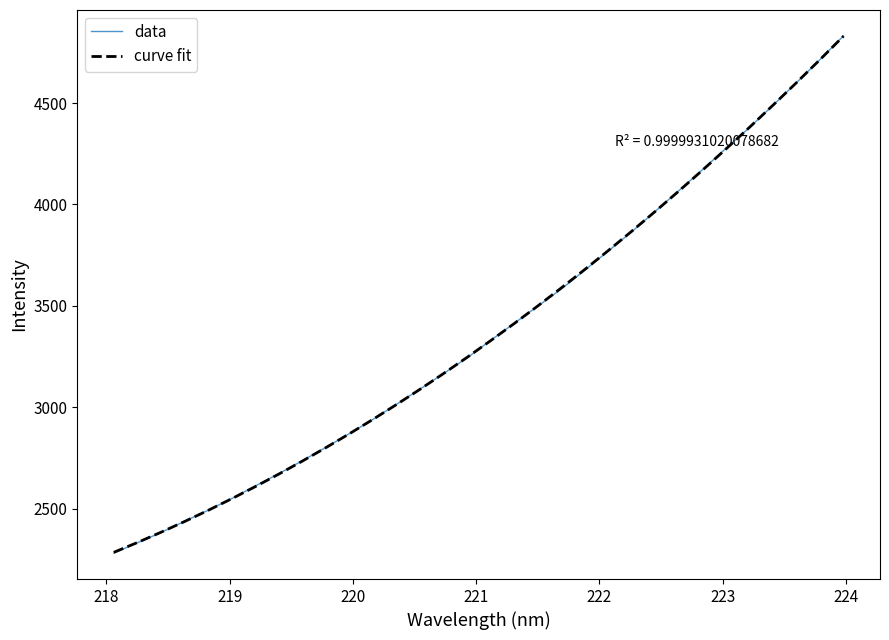

How many intersections are there between data and curve fit?

9